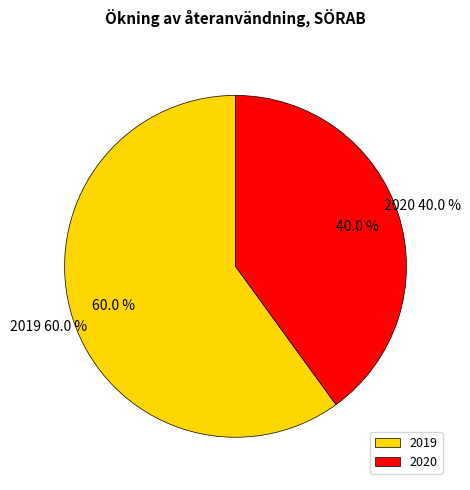

Between 2020 and 2019, which is larger?

2019